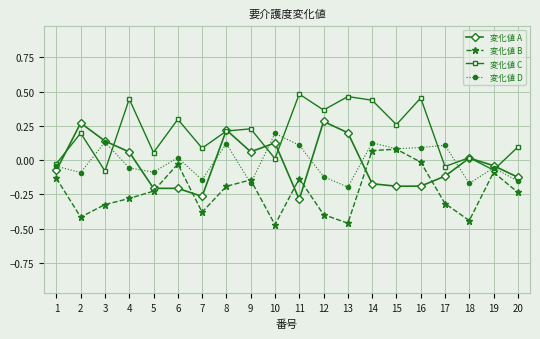

How many intersections are there between 変化値 B and 変化値 A?

6